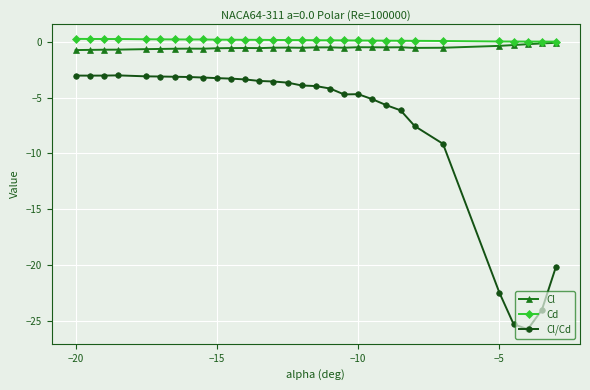

What is the minimum value for Cl/Cd?

-25.7